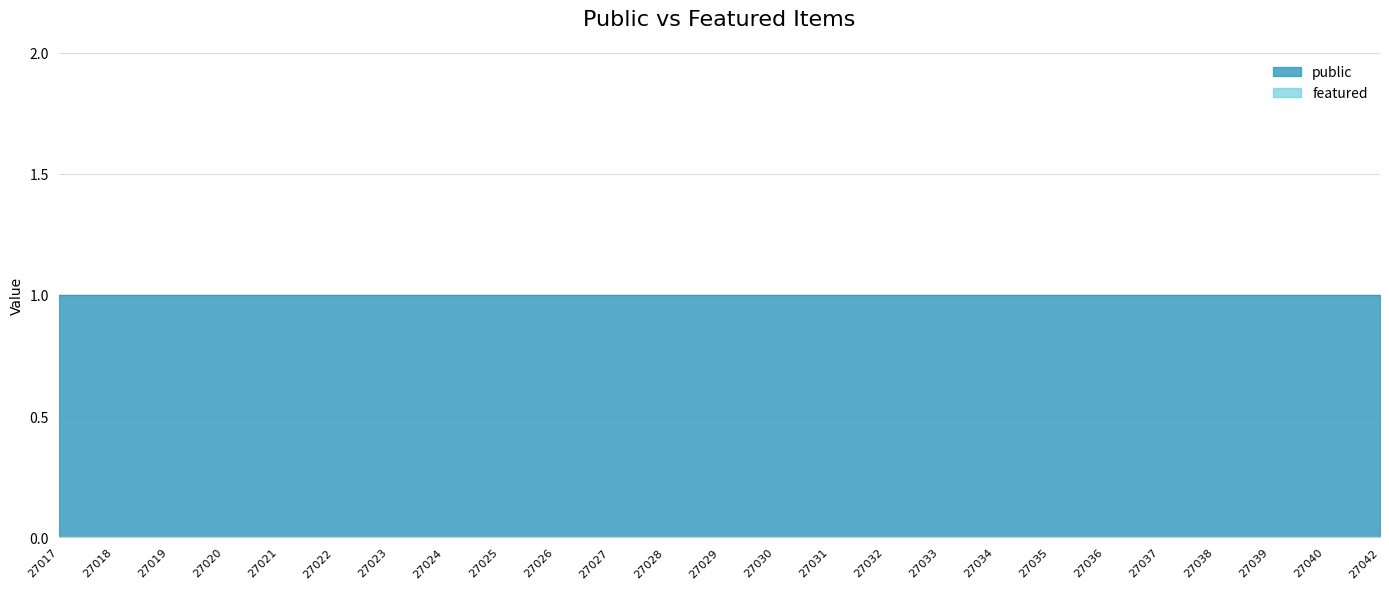

List the series in order of their peak value, lowest first.

featured, public